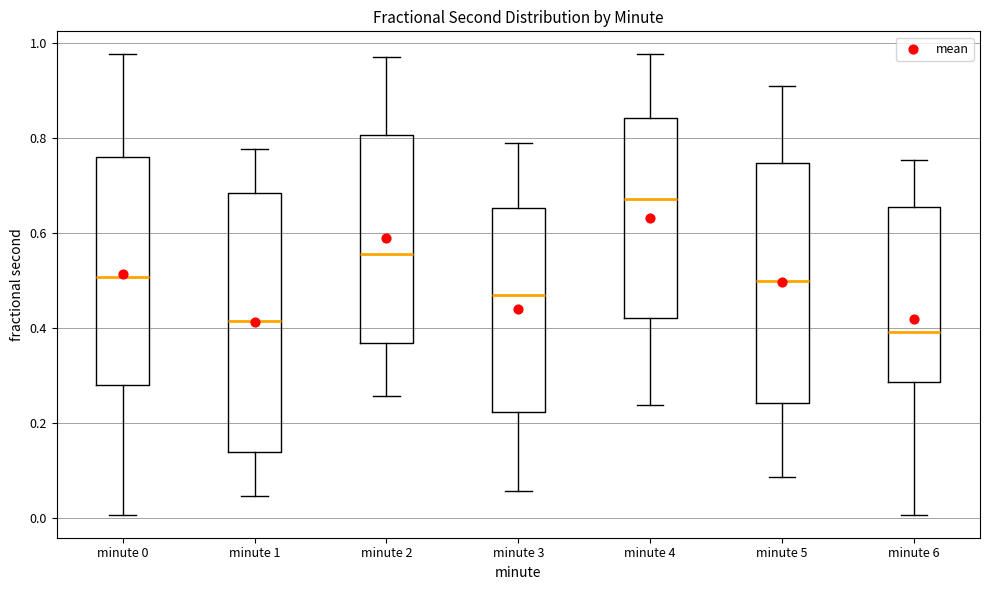

Which box's median line is the highest?

minute 4